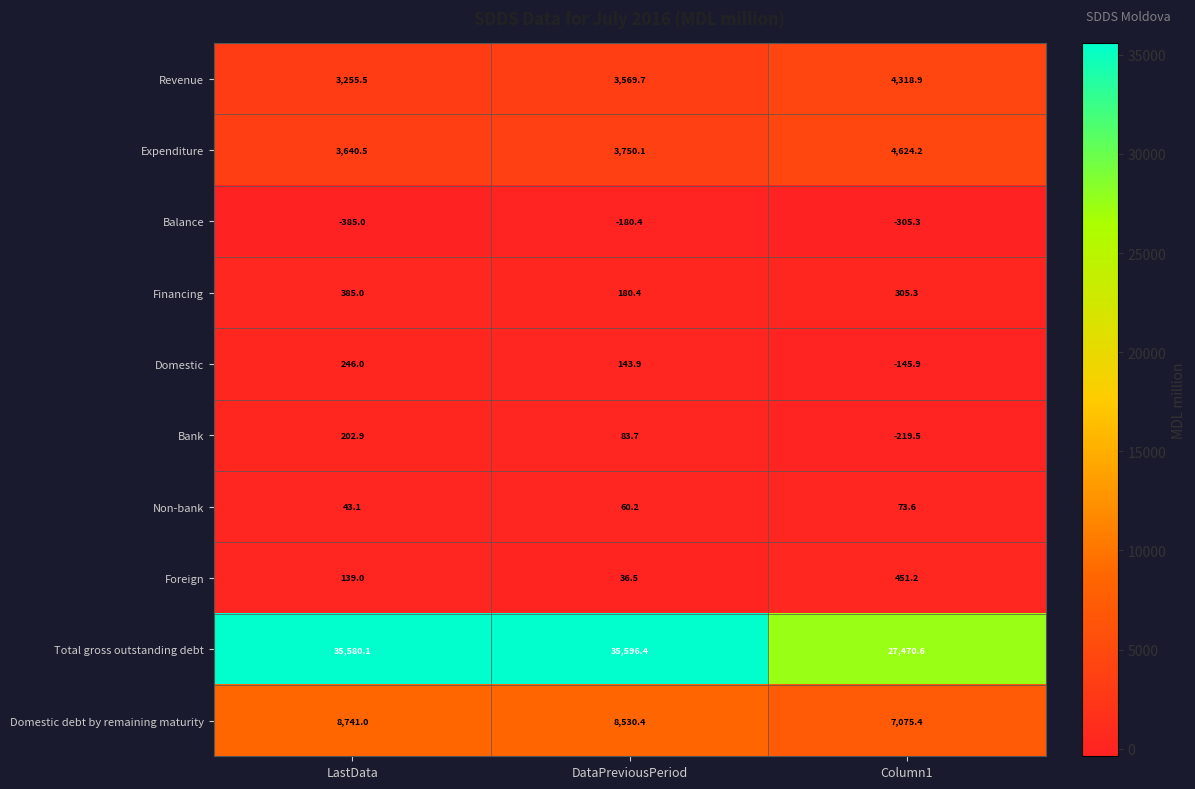

Reading left to right, transcribe all the data shown in this chart.

Revenue: LastData=3255.5	DataPreviousPeriod=3569.7	Column1=4318.9
Expenditure: LastData=3640.5	DataPreviousPeriod=3750.1	Column1=4624.2
Balance: LastData=-385.0	DataPreviousPeriod=-180.4	Column1=-305.3
Financing: LastData=385.0	DataPreviousPeriod=180.4	Column1=305.3
Domestic: LastData=246.0	DataPreviousPeriod=143.9	Column1=-145.9
Bank: LastData=202.9	DataPreviousPeriod=83.7	Column1=-219.5
Non-bank: LastData=43.1	DataPreviousPeriod=60.2	Column1=73.6
Foreign: LastData=139.0	DataPreviousPeriod=36.5	Column1=451.2
Total gross outstanding debt: LastData=35580.1	DataPreviousPeriod=35596.4	Column1=27470.6
Domestic debt by remaining maturity: LastData=8741.0	DataPreviousPeriod=8530.4	Column1=7075.4